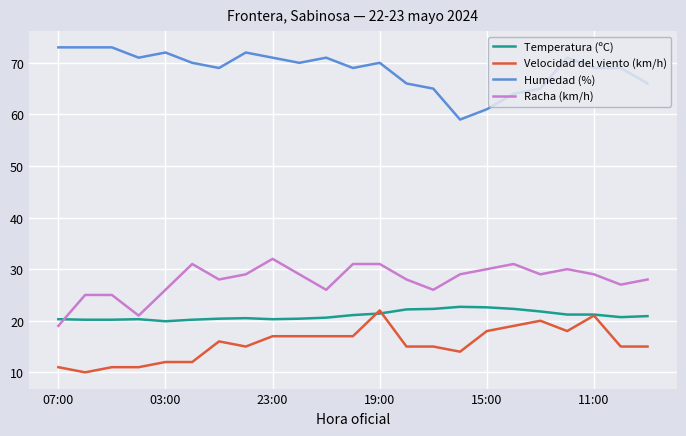

Which series has the largest total across all categories?

Humedad (%)